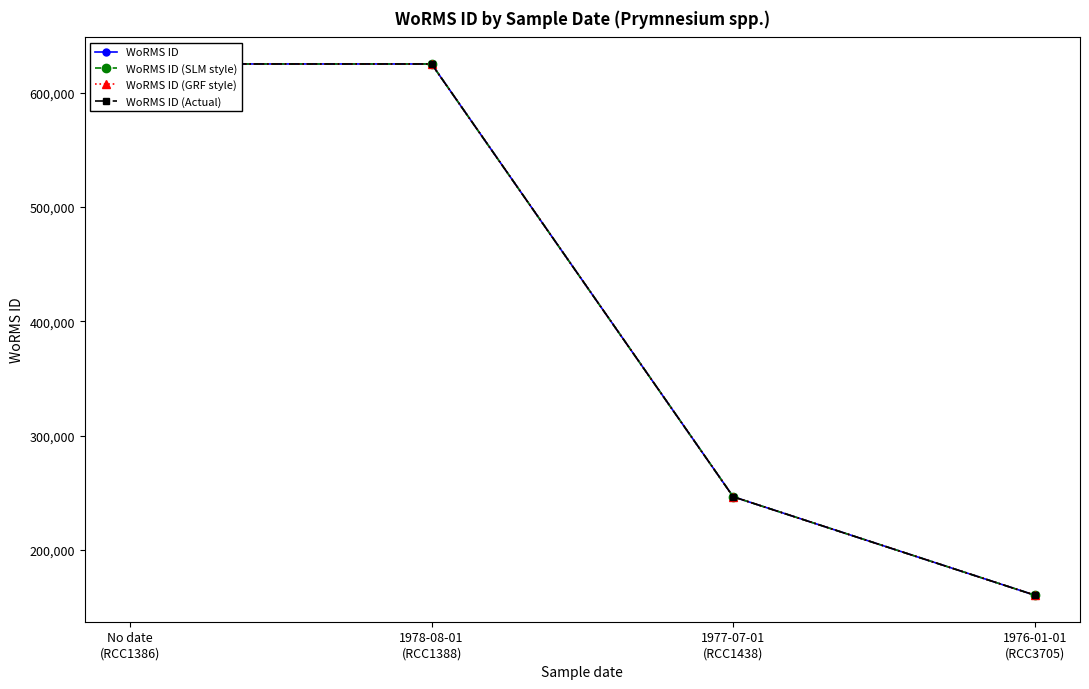

What is the value of the WoRMS ID point at the 3rd from the left?

246603